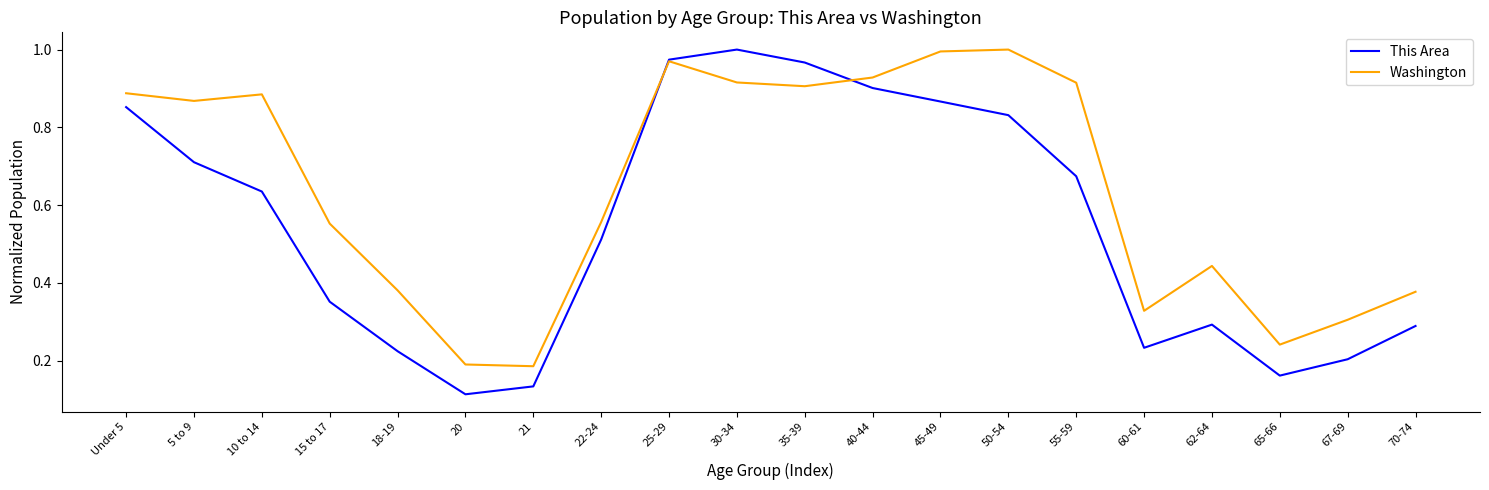

What is the total value across all series at 35-39?

1.9